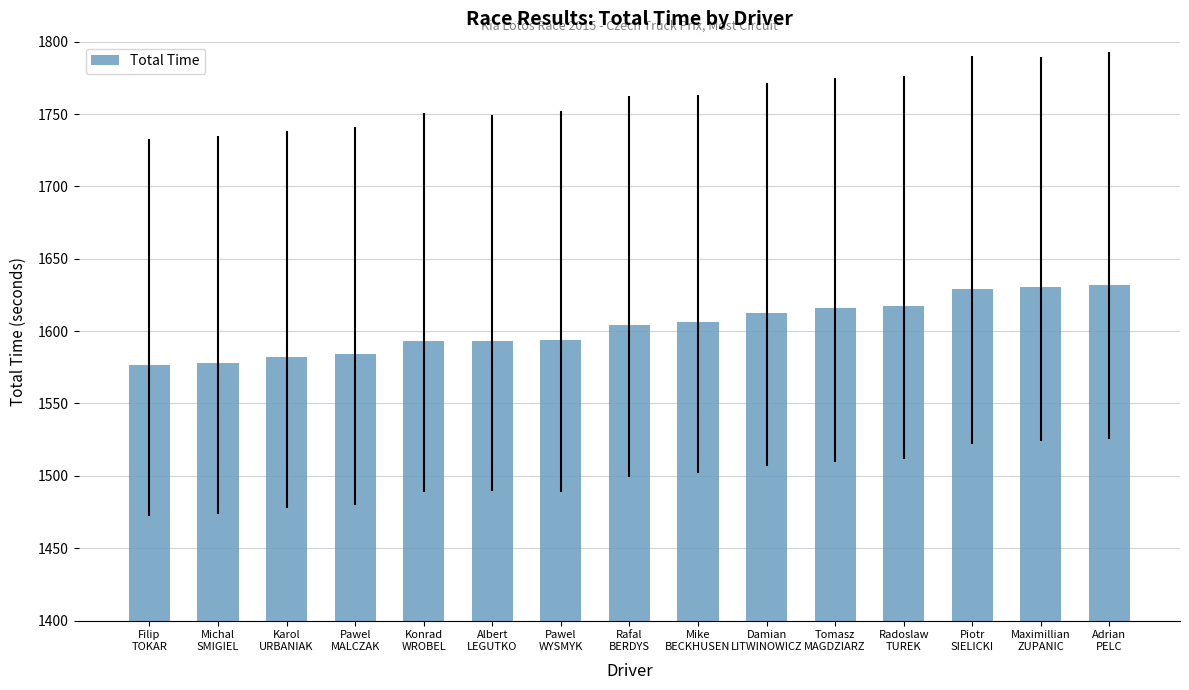

What is the difference between the values at Adrian
PELC and Konrad
WROBEL?

38.8